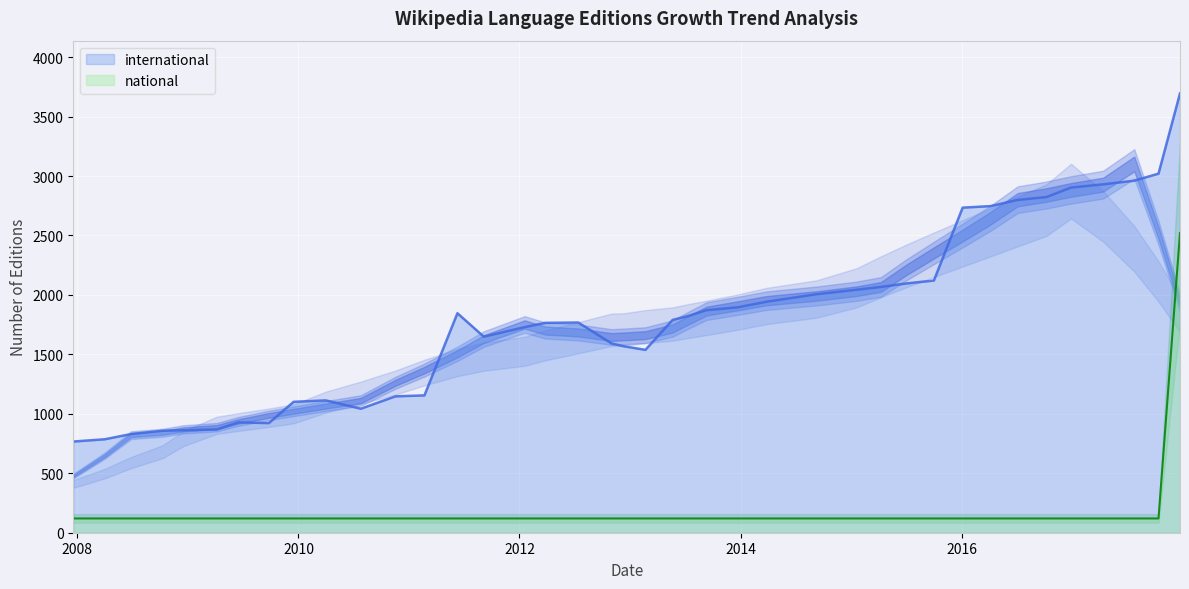

What are all the series names shown in the legend?

international, national